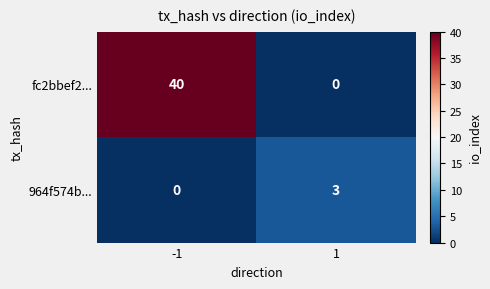

True or false: 964f574b... has a value of 1 at -1.

False